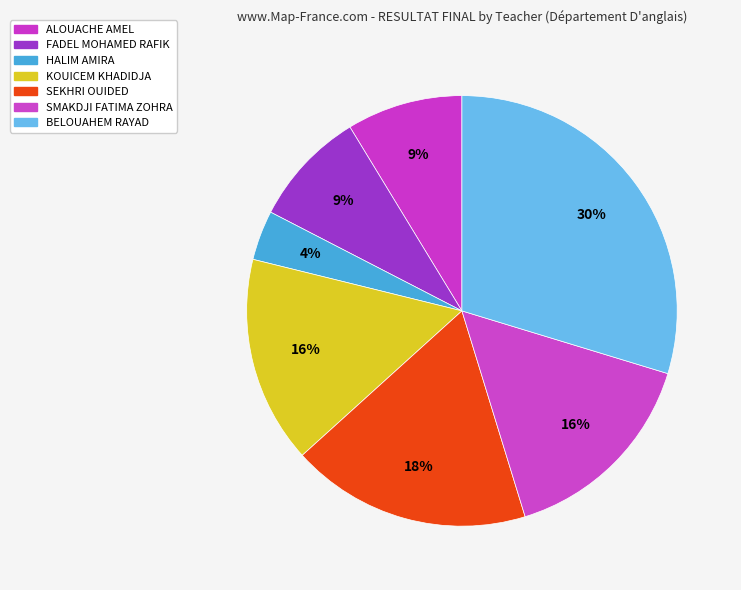

Which slice is the largest?

BELOUAHEM RAYAD